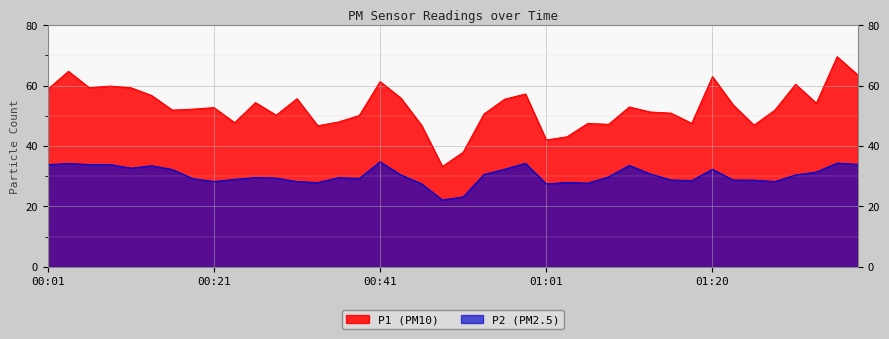

What is the difference between the P1 values at 00:46 and 01:15?

4.1